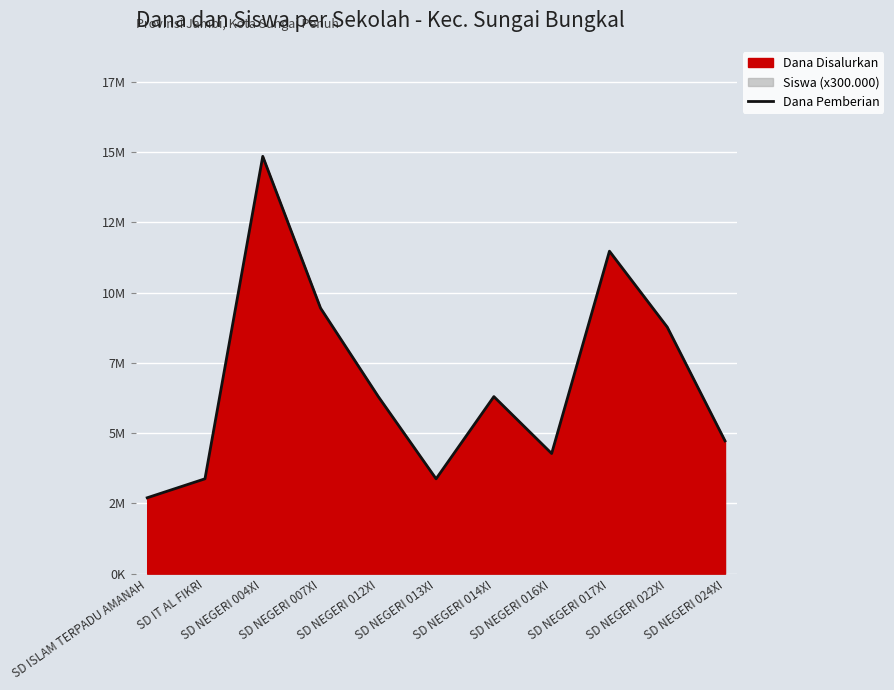

What is the ratio of the value at SD ISLAM TERPADU AMANAH to the value at SD NEGERI 007XI?

0.3